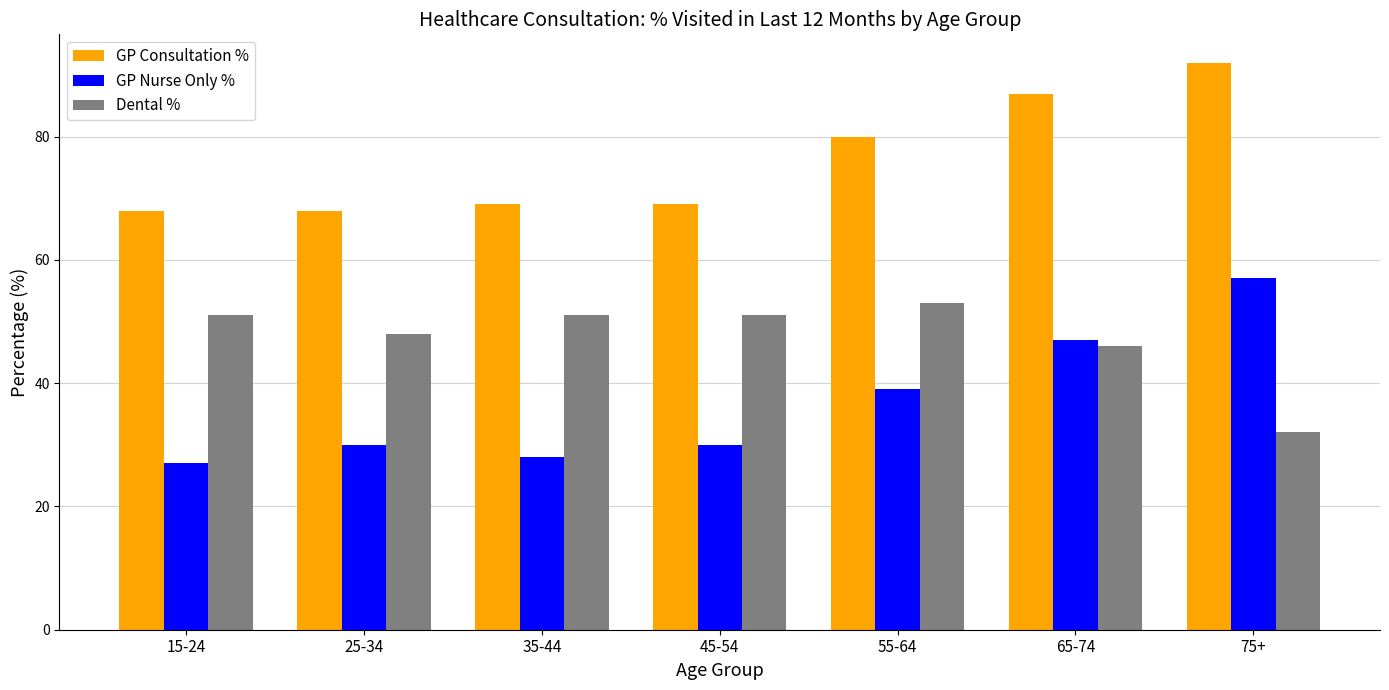

List the series in order of their peak value, lowest first.

Dental %, GP Nurse Only %, GP Consultation %